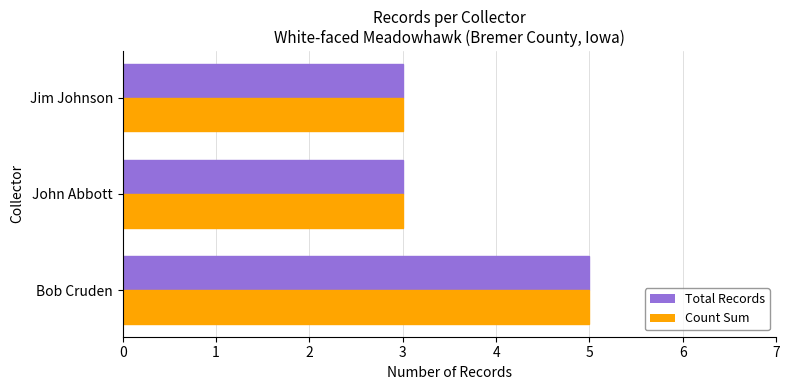

Is it true that Count Sum equals 2 at John Abbott?

False